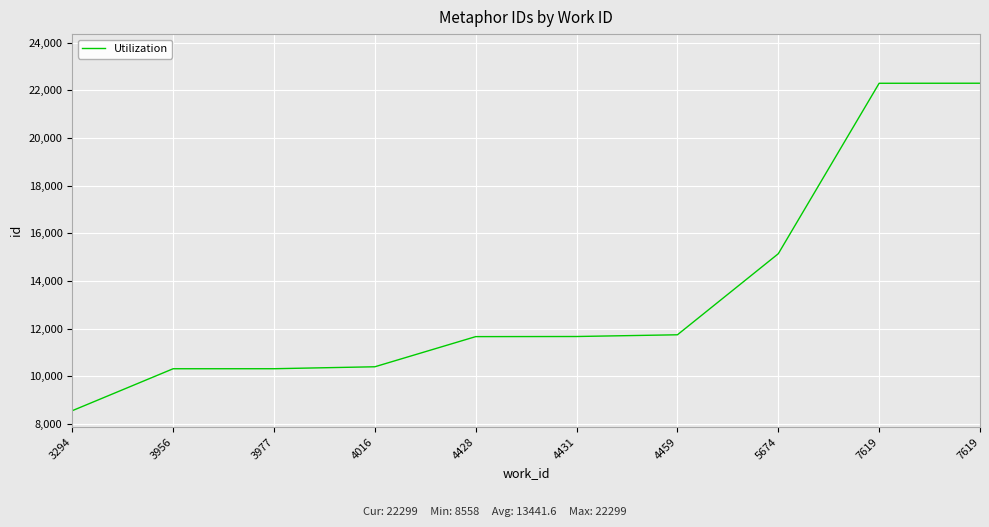

How many lines are shown in the chart?

1